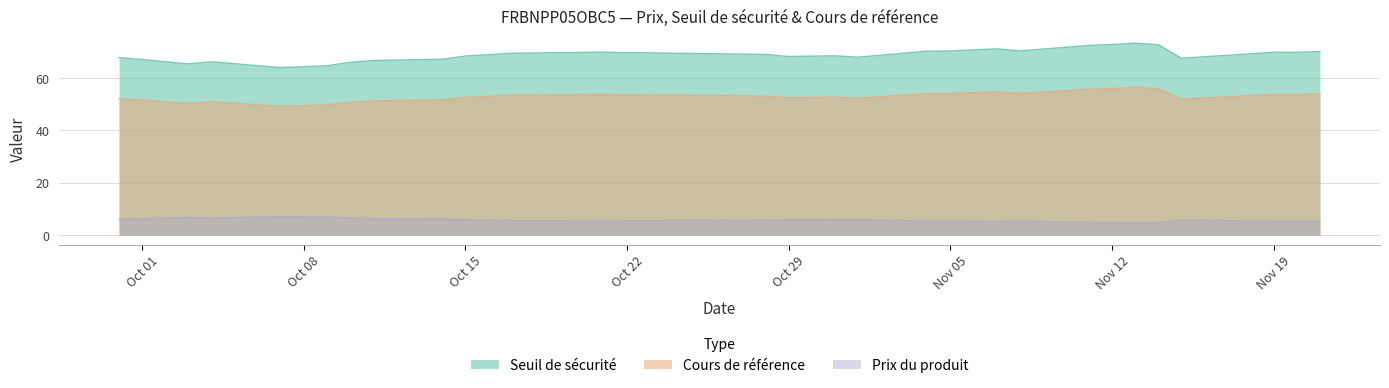

What is the difference between the second highest and second lowest values in the Prix du produit series?

2.2